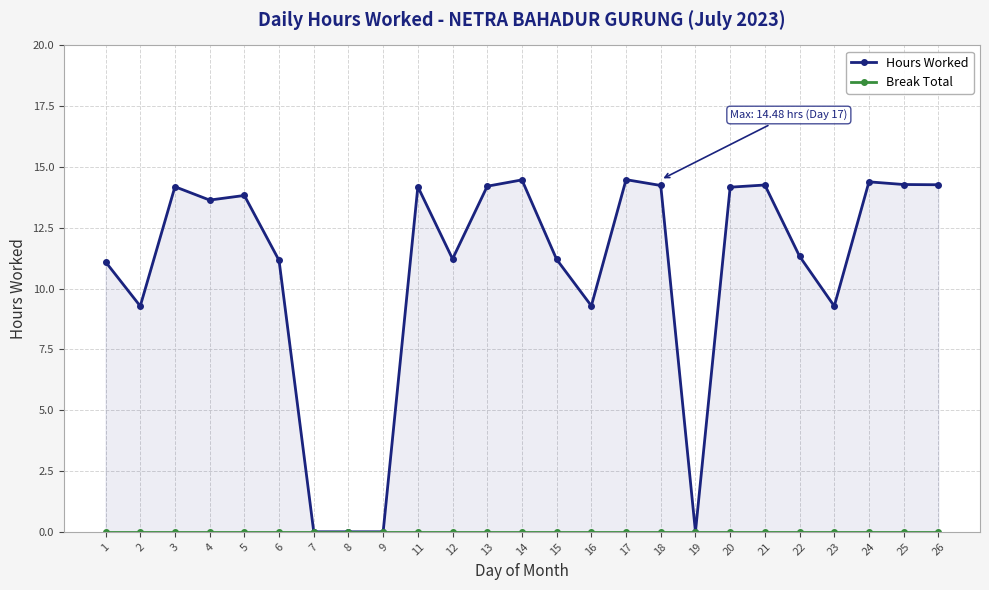

What is the greatest value displayed?

14.5